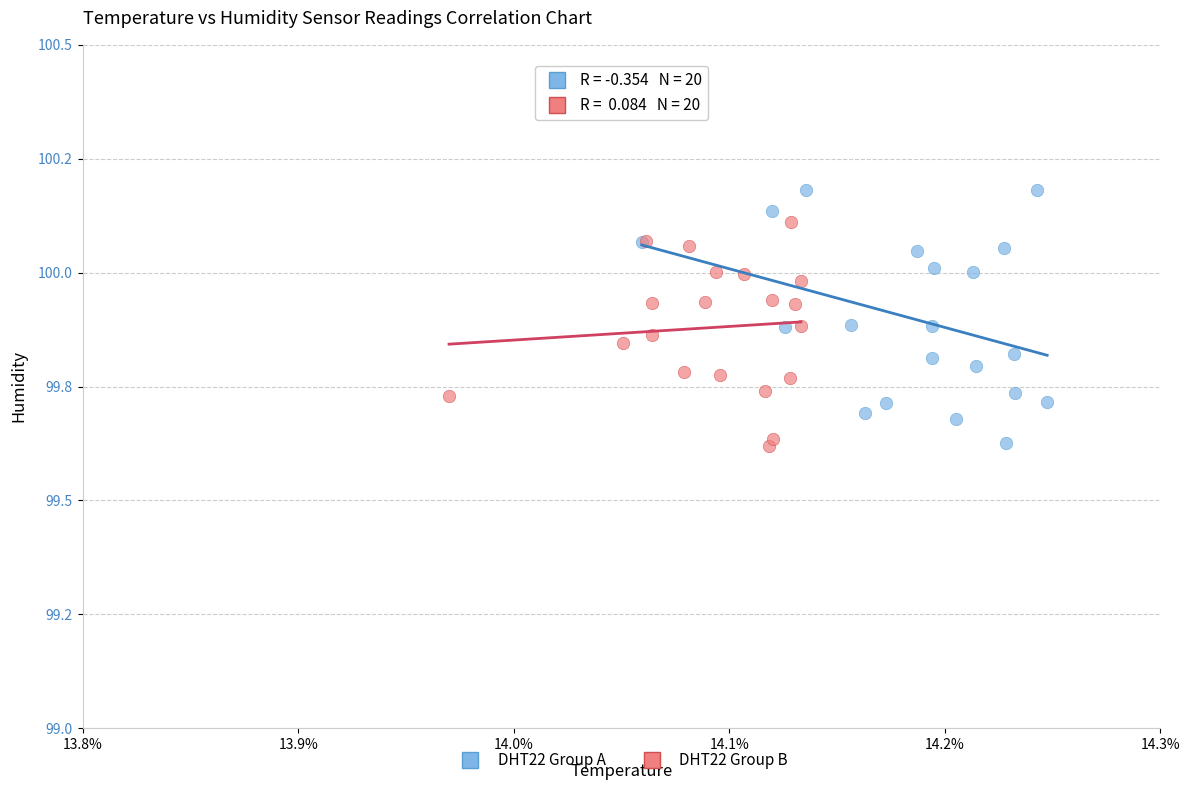

Which series reaches the maximum Y coordinate?

DHT22 Group A